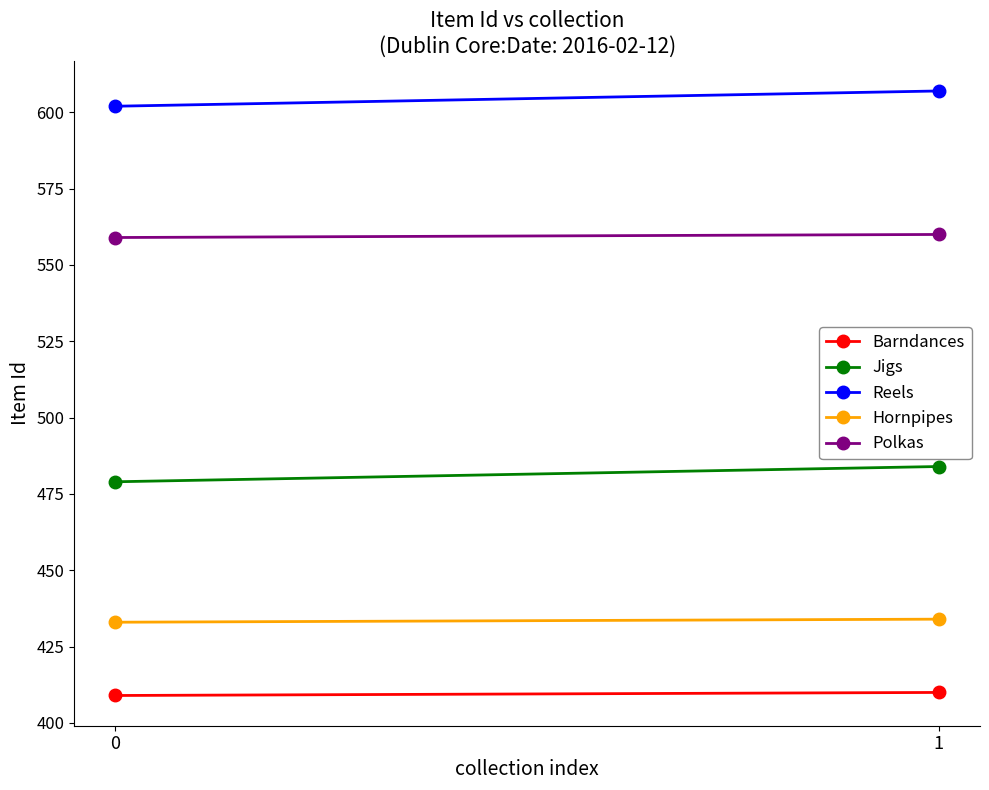

The value of Hornpipes at 0 is 768. True or false?

False